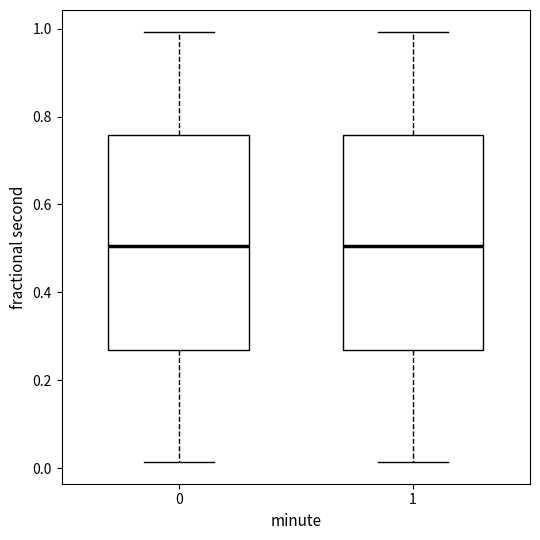

Reading left to right, transcribe this box plot: for each box, give where its median line is, the range the box spans, and where its two whiskers end, as read against the y-axis. The values are not printed on the chart, so give them approximately, as read against the axis.

0: median 0.50, box 0.26 to 0.76, whiskers 0.02 to 1.00
1: median 0.50, box 0.26 to 0.76, whiskers 0.02 to 1.00